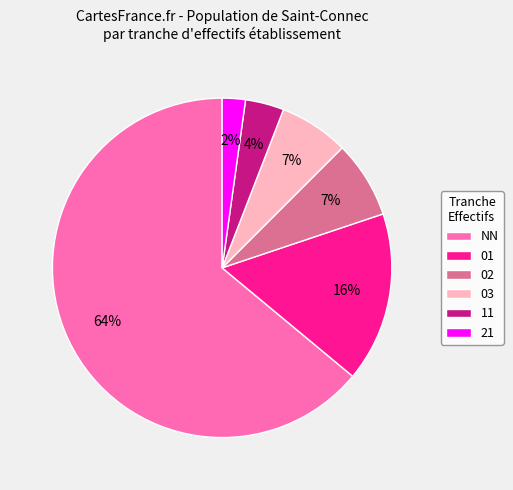

Combined, do 03 and NN account for over 50%?

Yes